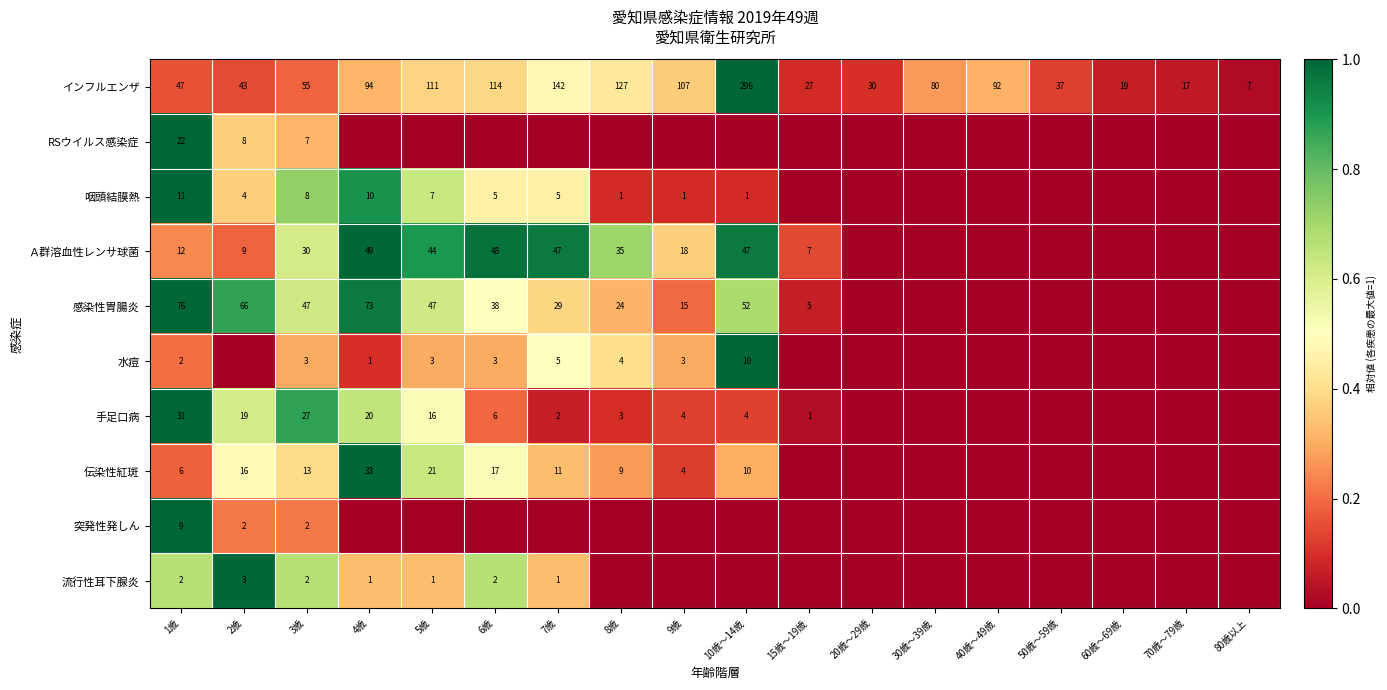

Which label corresponds to the largest value in the chart?

10歳～14歳